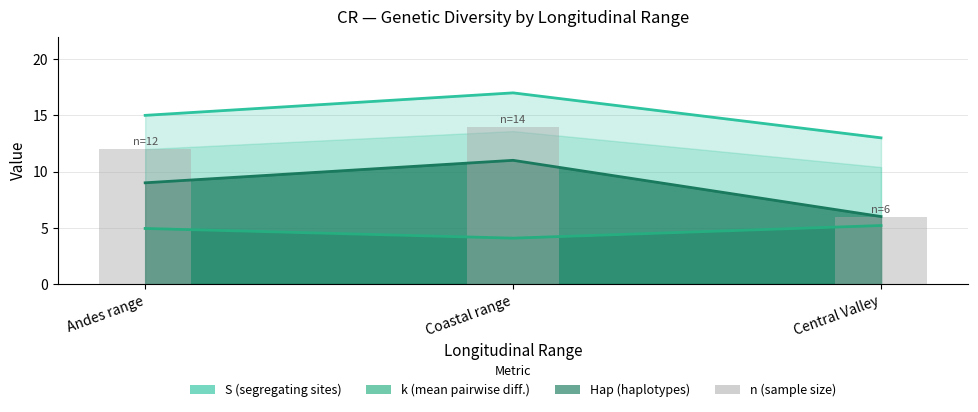

At which category is the sum across all series the highest?

Coastal range